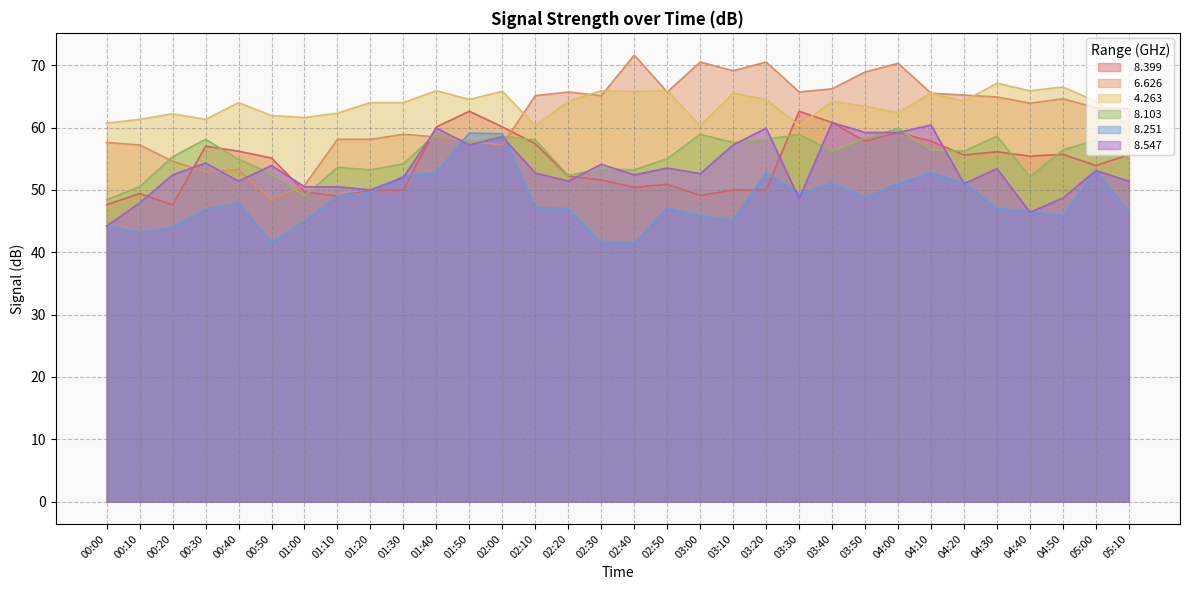

What is the difference between the highest and lowest values at 02:40?

30.1